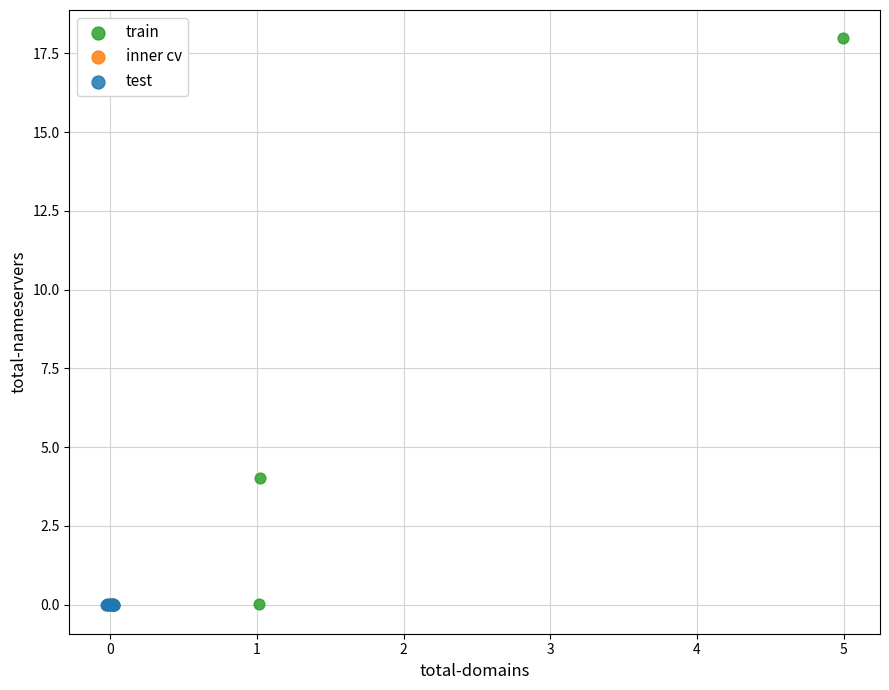

Which series contains the highest Y value?

train